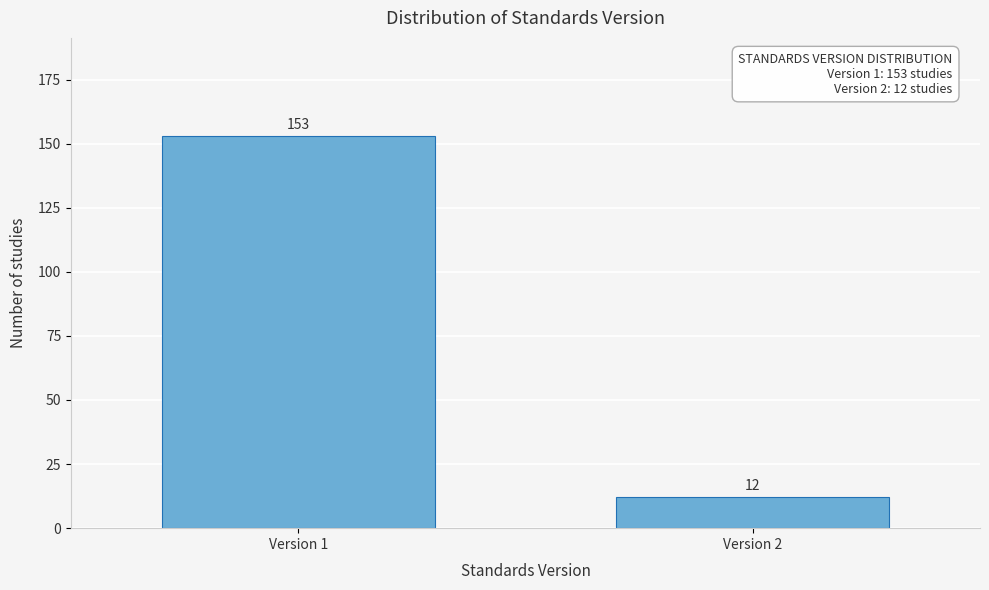

Reading left to right, transcribe all the data shown in this chart.

Version 1=153	Version 2=12